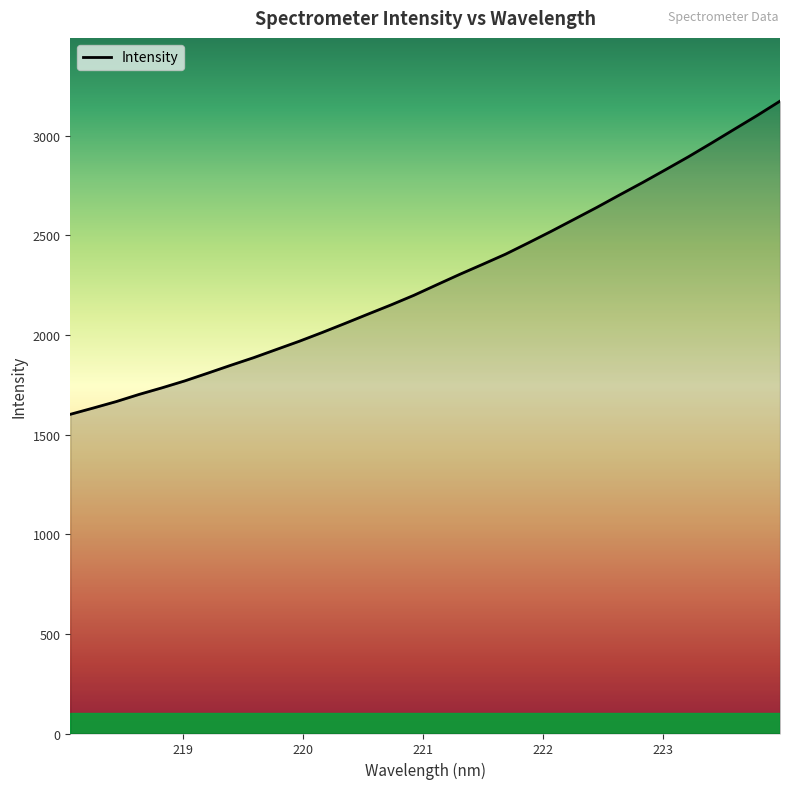

Reading left to right, list all the values displayed in this chart.

1602.3	1633.8	1666.1	1702.1	1735.2	1770.2	1808.9	1848.3	1886.6	1928.0	1969.3	2013.3	2059.0	2105.5	2151.5	2199.8	2252.6	2304.9	2355.1	2406.1	2463.0	2521.1	2581.3	2641.6	2704.4	2766.4	2830.5	2895.5	2963.7	3033.2	3102.4	3174.5